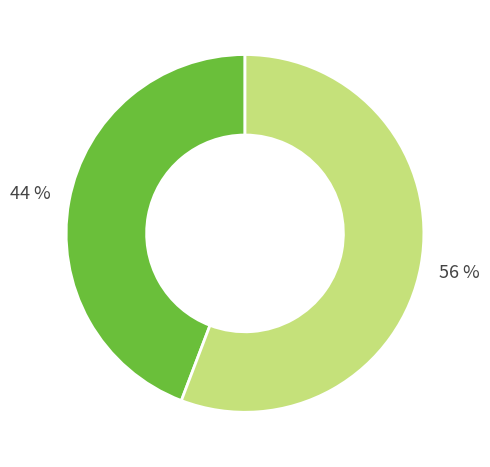

To the nearest percent, what is the average slice percentage?

50%